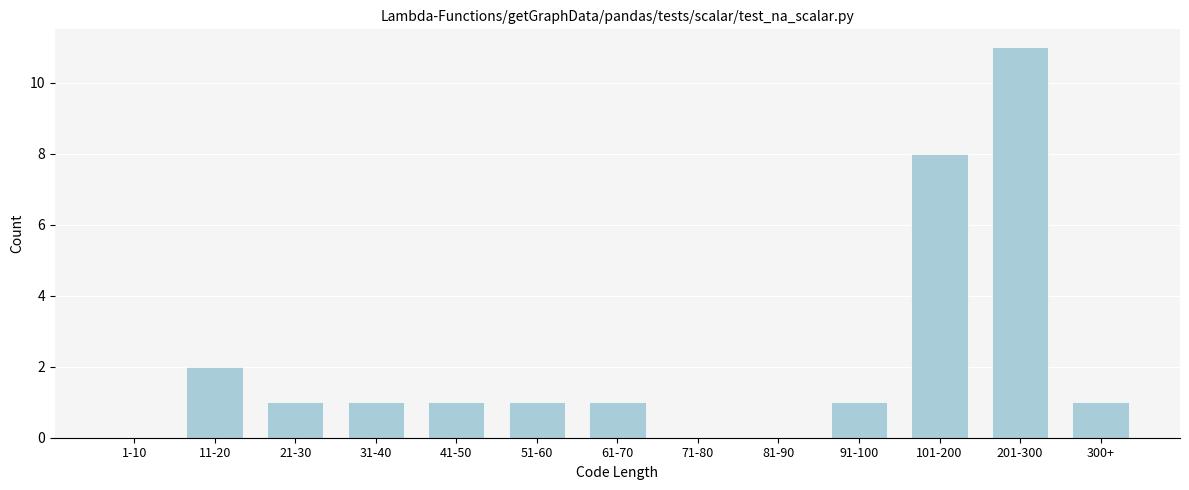

Is it true that the value at 21-30 is 2?

False